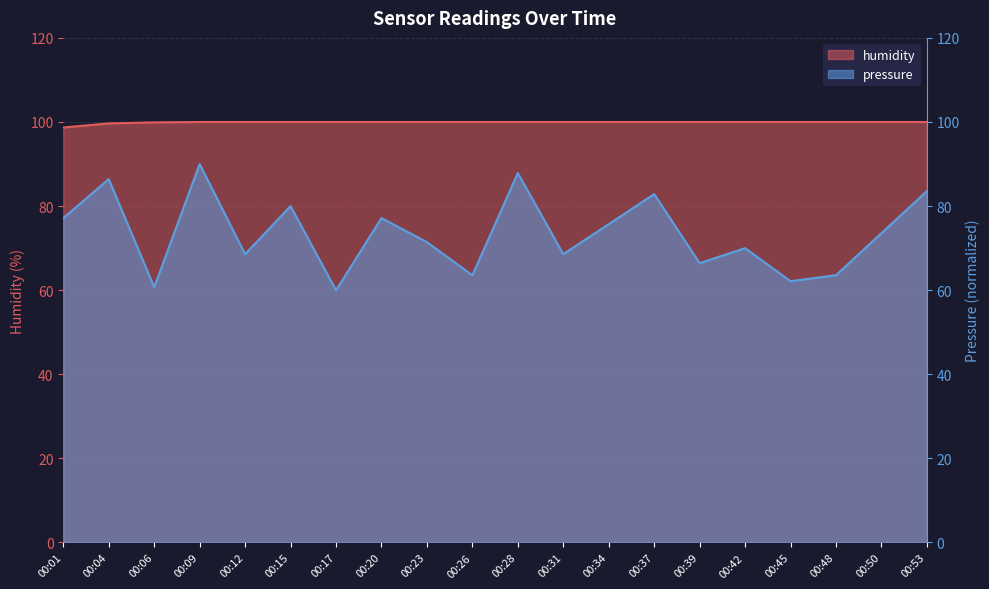

True or false: pressure and humidity intersect in this chart.

False